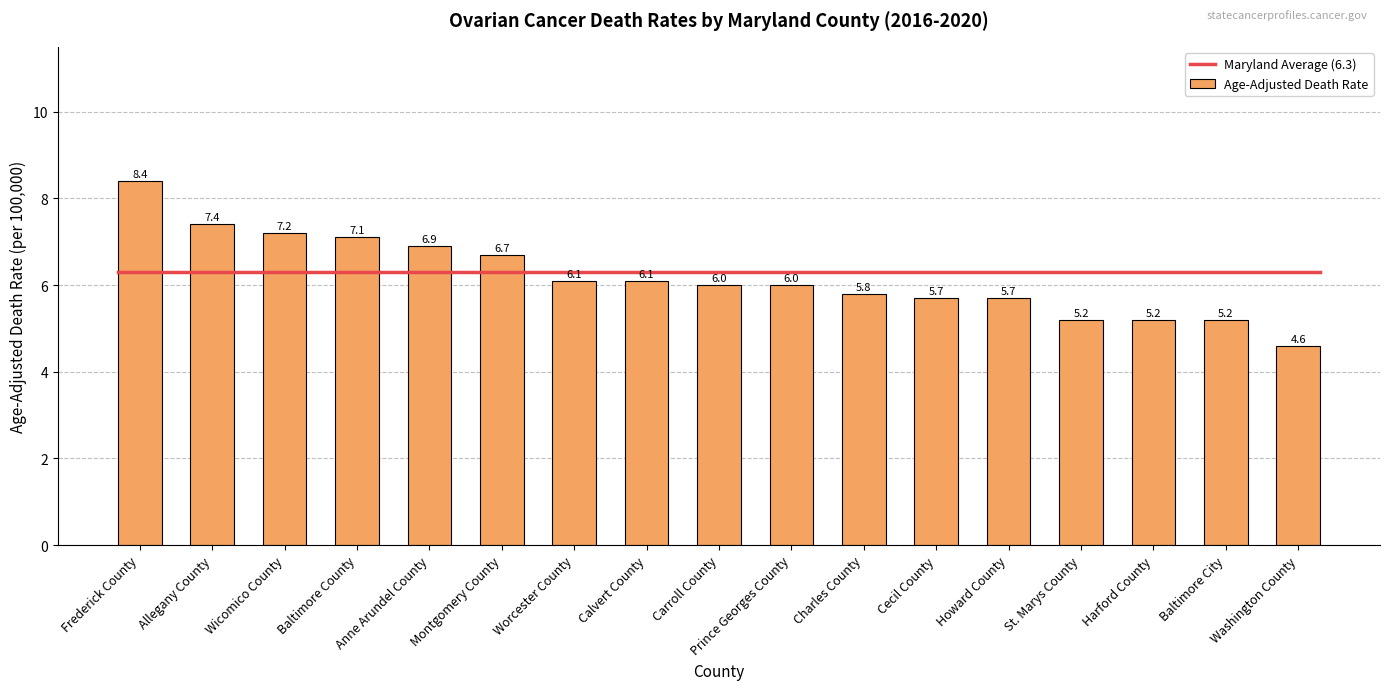

How many values are below 6?

7